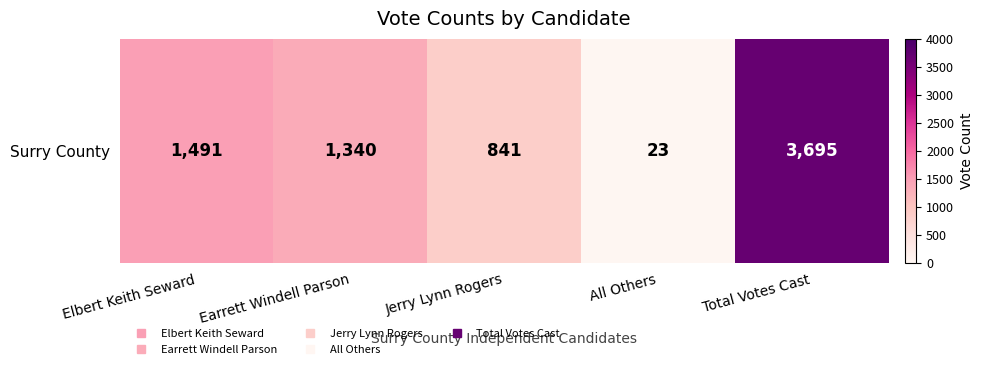

At which label is the value closest to 1859?

Elbert Keith Seward